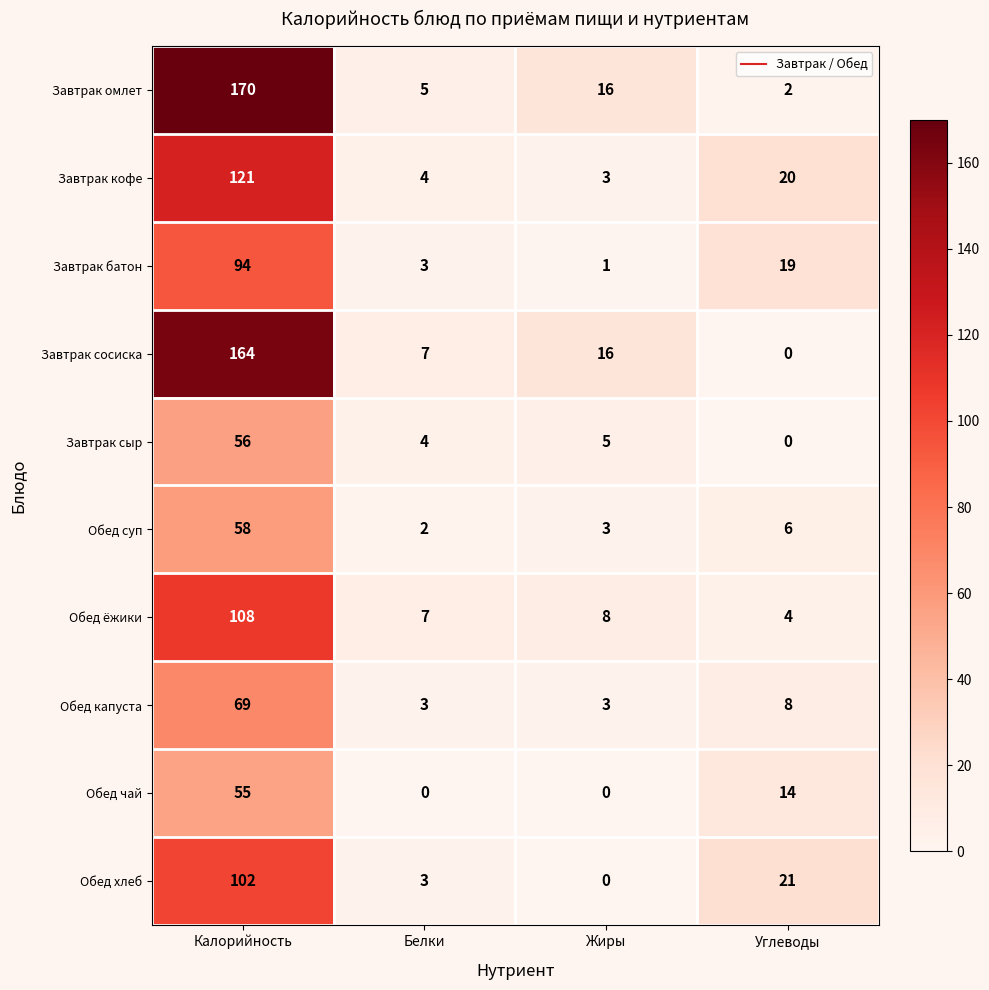

The Обед суп series shows 1 at Жиры. True or false?

False